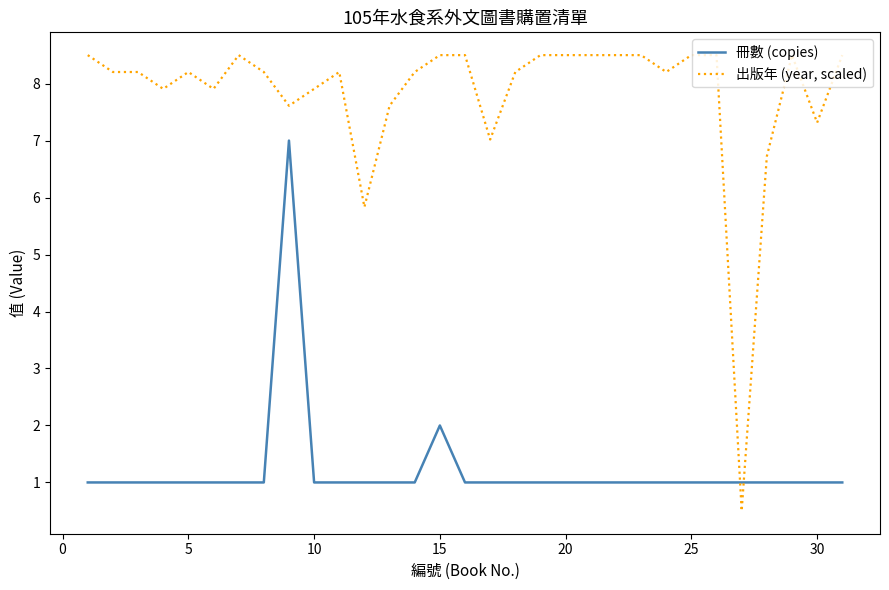

What is the smallest value displayed?

0.5